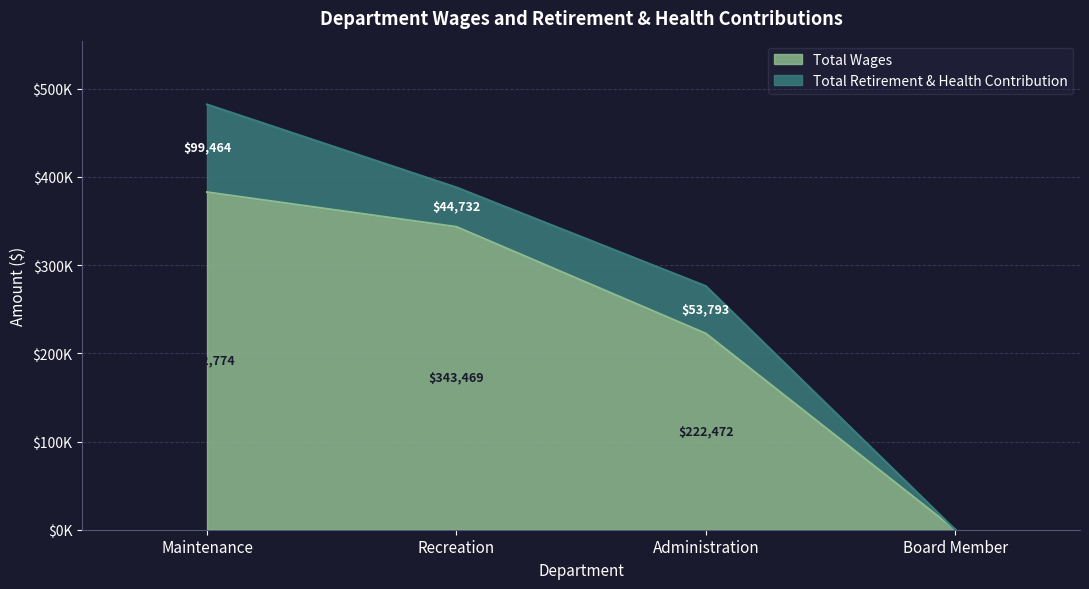

Is it true that the value at Maintenance is 540641?

False